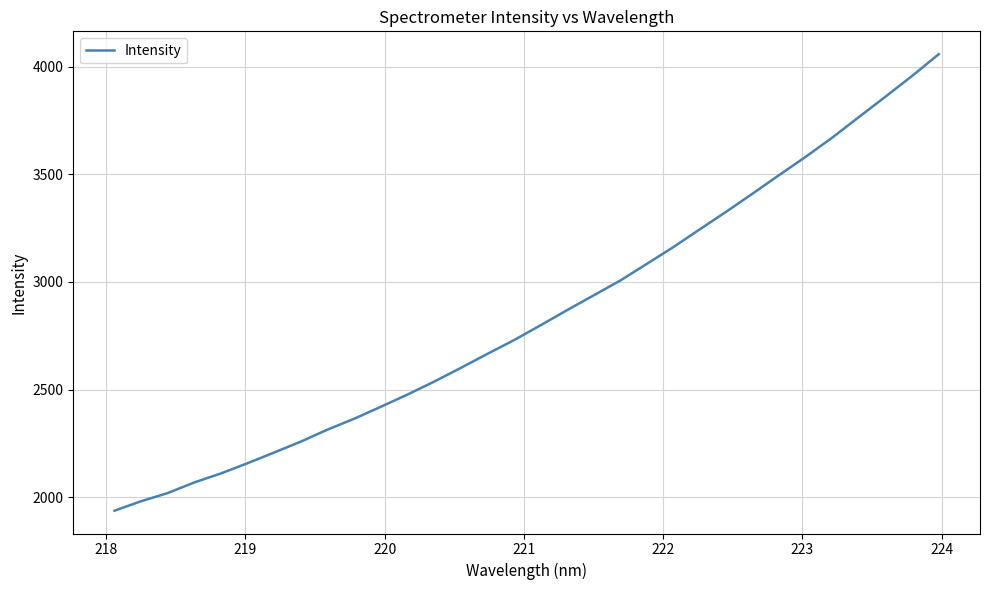

What is the maximum value shown in the chart?

4057.6